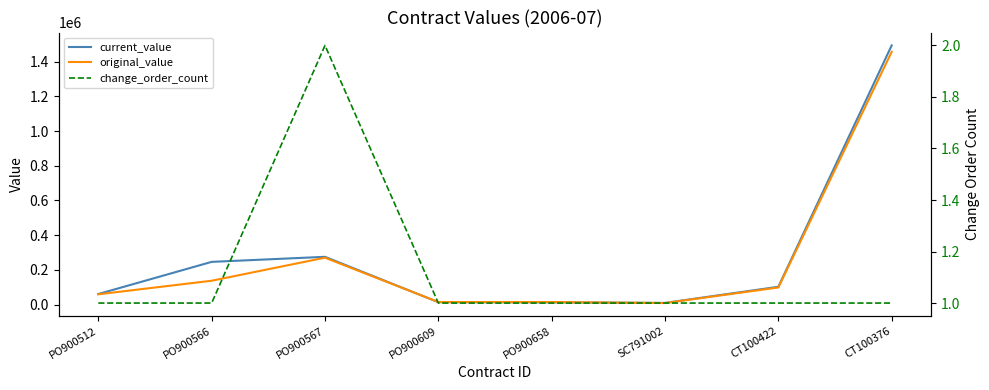

List the labels in order of change_order_count value, largest first.

PO900567, PO900512, PO900566, PO900609, PO900658, SC791002, CT100422, CT100376